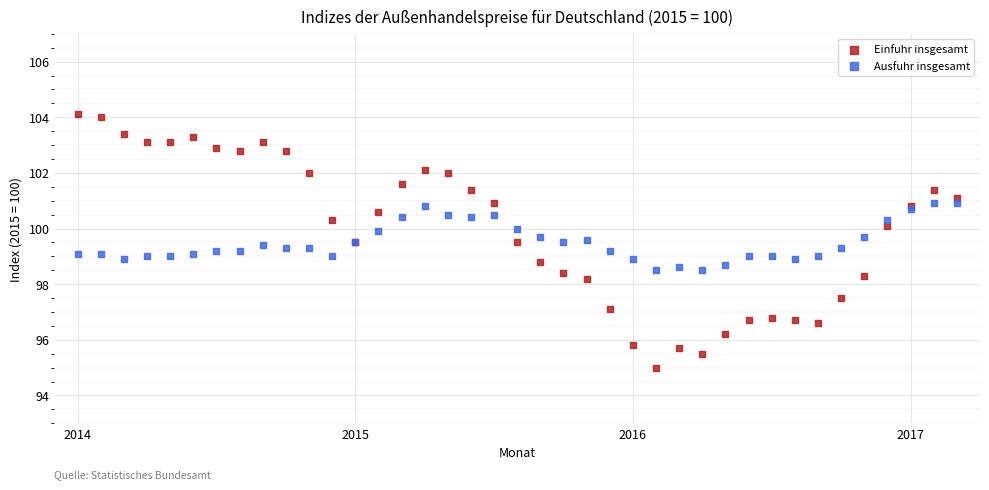

Which series reaches the maximum Y coordinate?

Einfuhr insgesamt